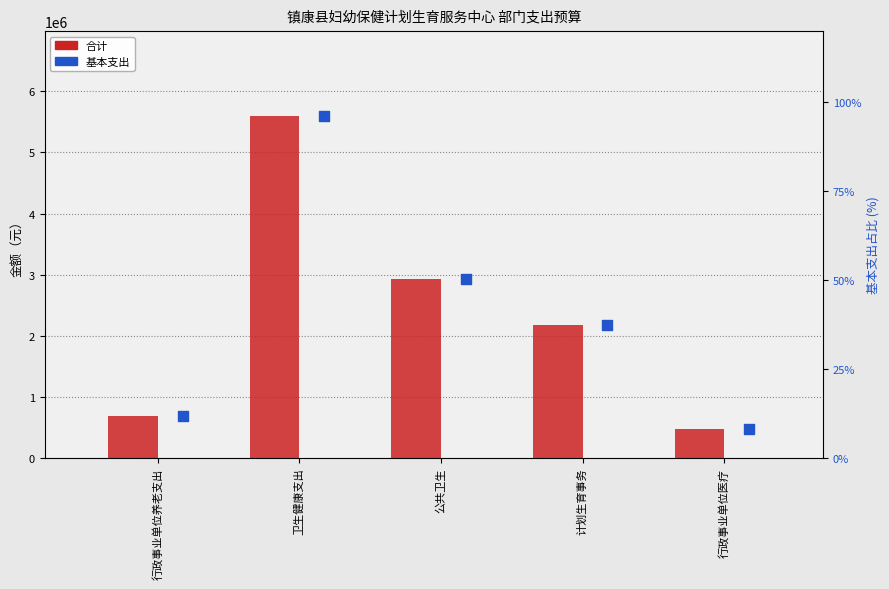

At how many categories does at least one series exceed 5340590?

1